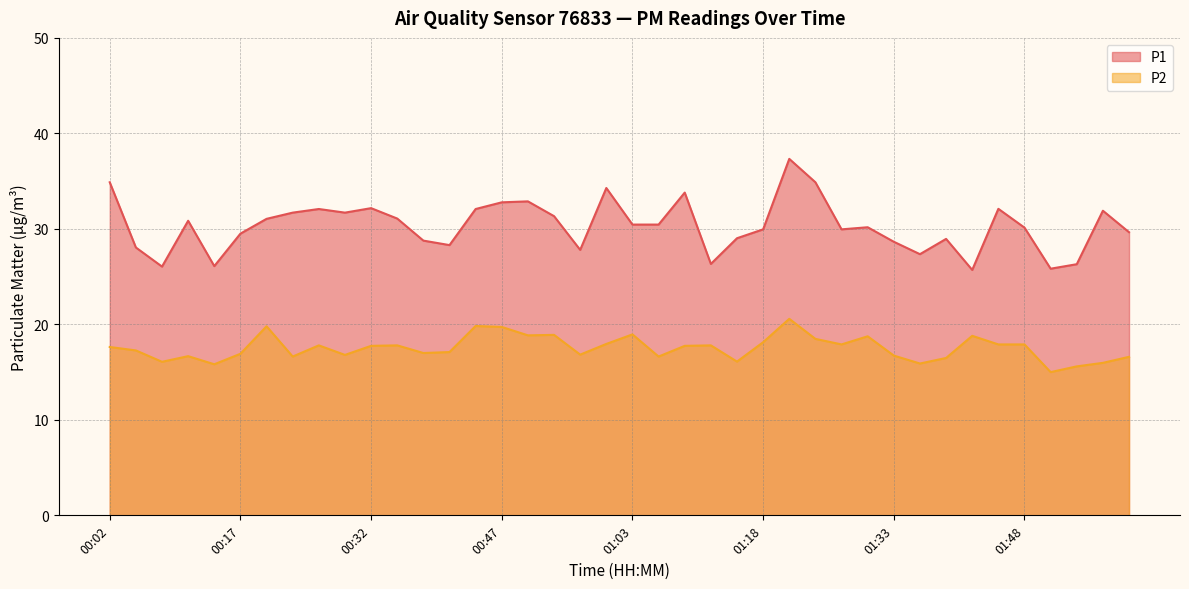

Reading right to left, list all the values displayed in this chart.

P1: 29.6	31.9	26.3	25.8	30.1	32.1	25.7	28.9	27.4	28.6	30.2	29.9	34.9	37.3	29.9	29.0	26.3	33.8	30.4	30.4	34.3	27.8	31.3	32.9	32.8	32.1	28.3	28.8	31.1	32.2	31.7	32.1	31.7	31.1	29.5	26.1	30.9	26.1	28.1	34.9
P2: 16.6	16.0	15.6	15.0	17.9	17.9	18.8	16.5	15.9	16.7	18.8	17.9	18.5	20.6	18.1	16.1	17.8	17.8	16.6	18.9	17.9	16.8	18.9	18.9	19.7	19.8	17.1	17.0	17.8	17.8	16.8	17.8	16.6	19.8	16.9	15.8	16.7	16.1	17.3	17.6